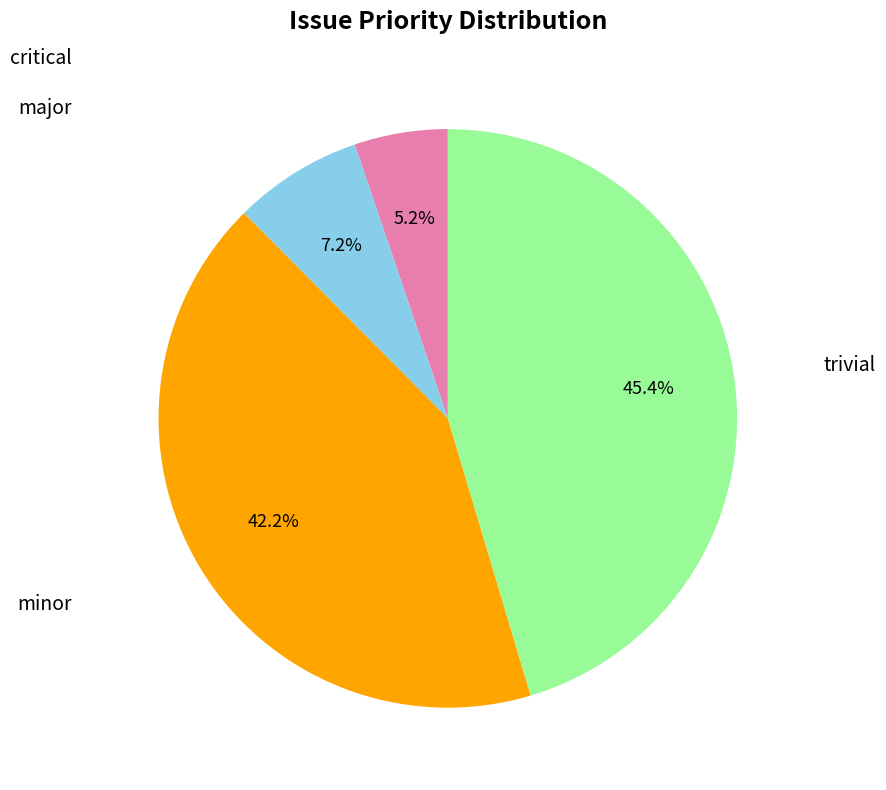

Is there a majority slice in this chart?

No